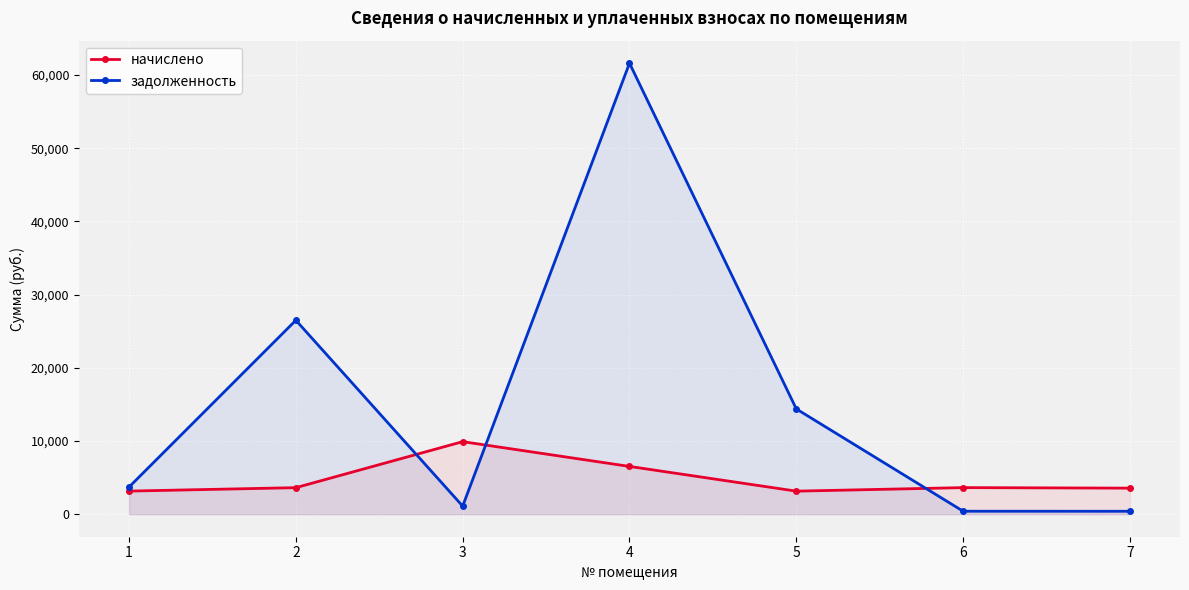

Is it true that задолженность equals 26489.5 at 2?

True